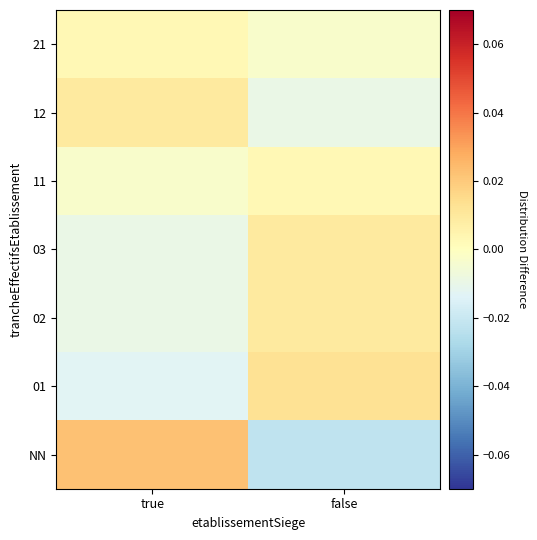

At which category is the sum across all series the highest?

false